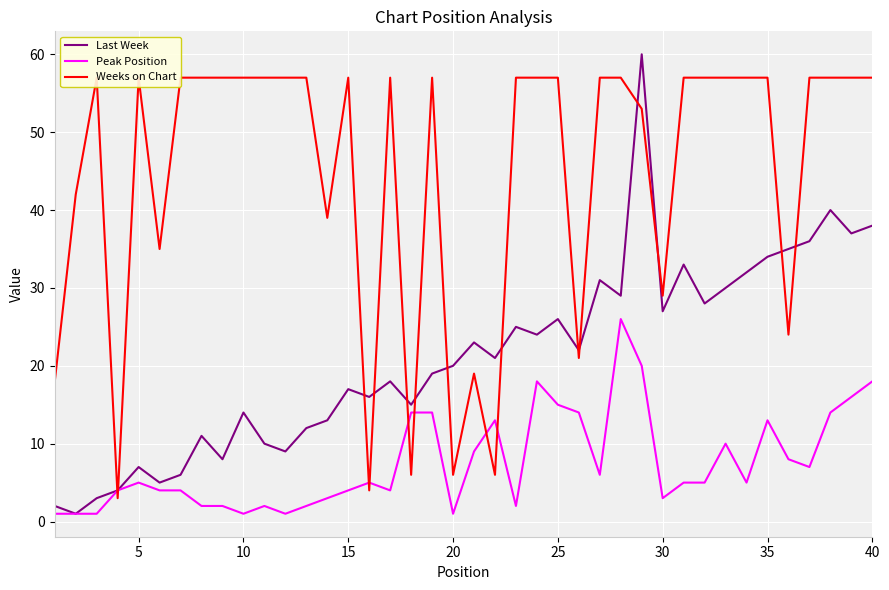

Is the value of Peak Position at 20 greater than the value of Last Week at 40?

No